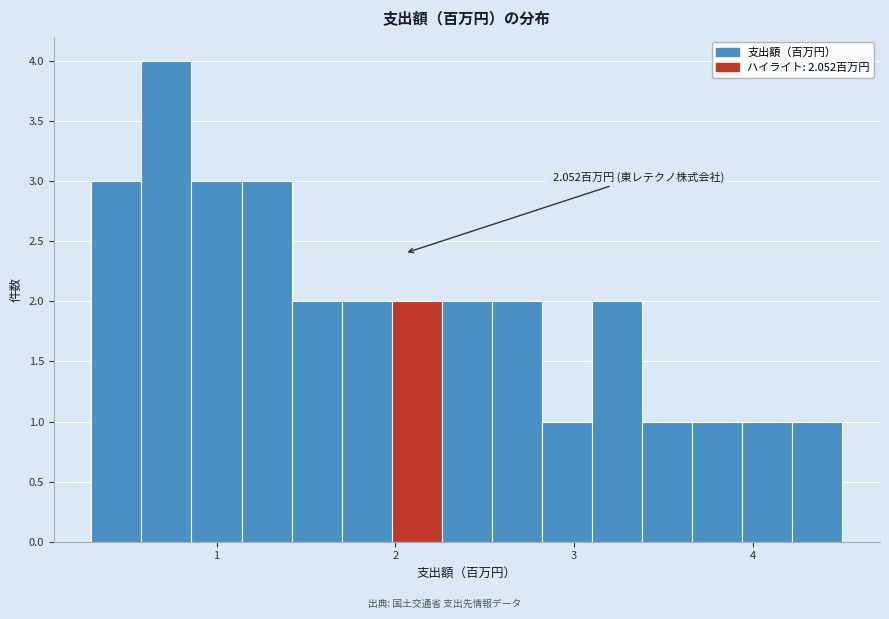

Around what value on the x-axis is the tallest bar? Give the approximate position of its centre, as read against the axis.

0.7